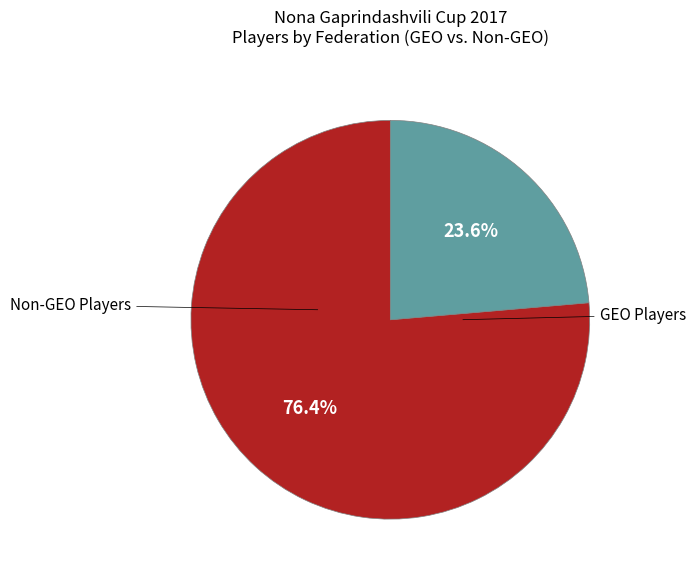

Does any single category account for the majority?

Yes